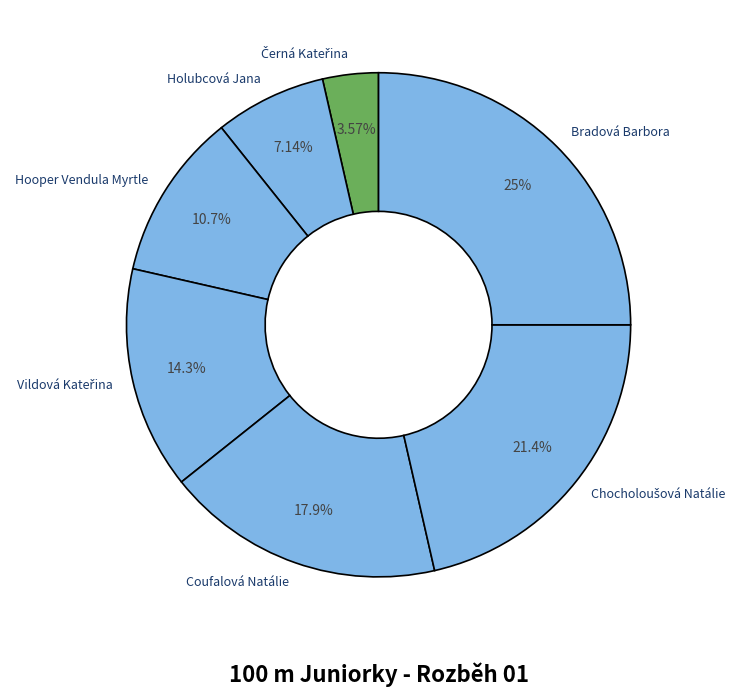

How many segments does this pie chart have?

7